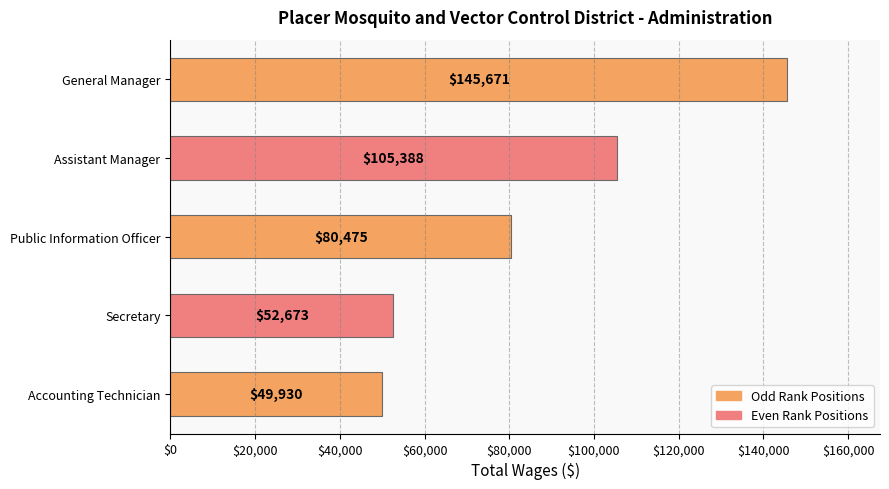

How many data points are less than 80475?

2